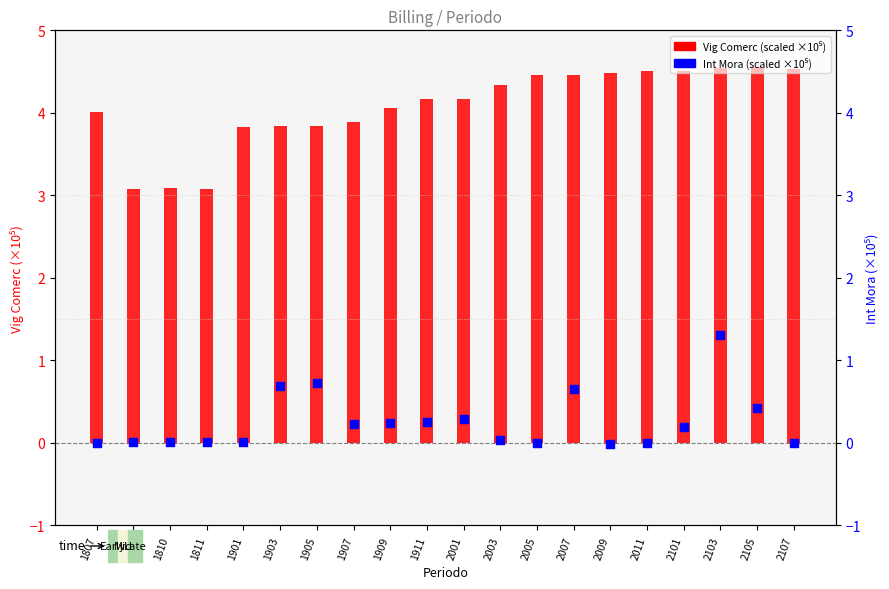

Which series has the widest spread of Y values?

Vig Comerc (scaled)